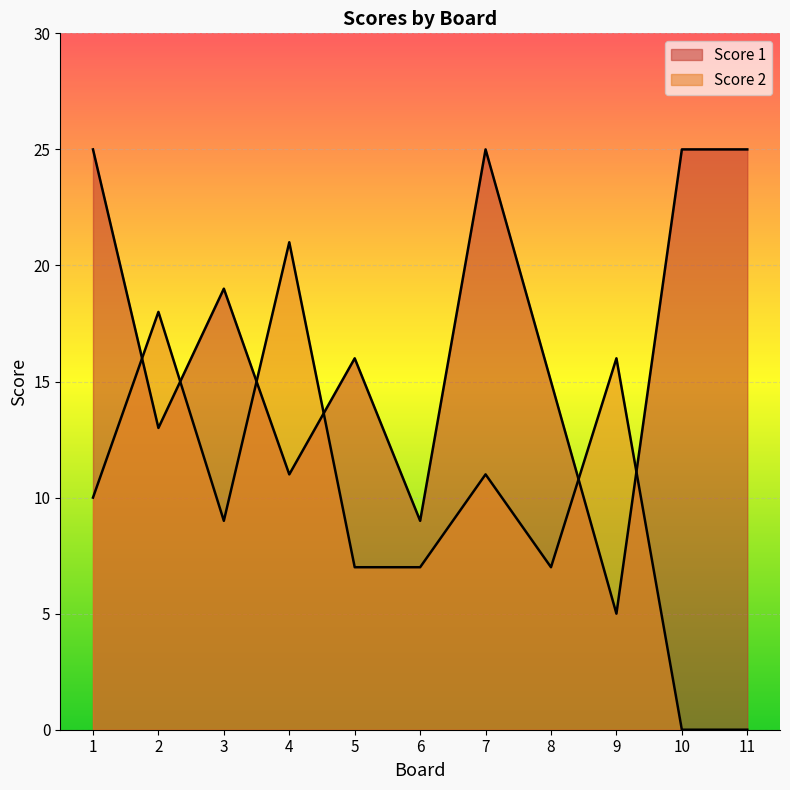

At which label does Score 1 first exceed 16?

1